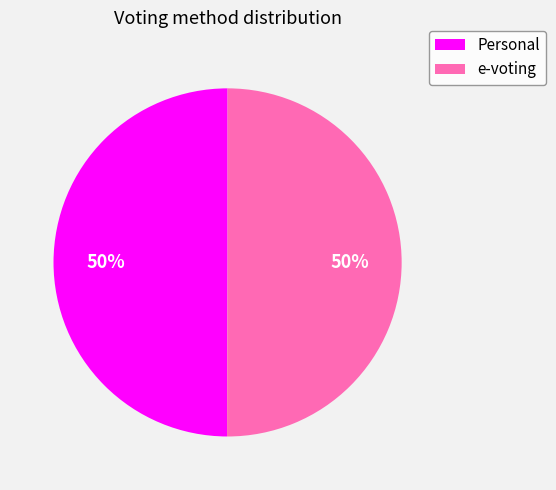

To the nearest percent, what is the combined percentage of e-voting and Personal?

100%